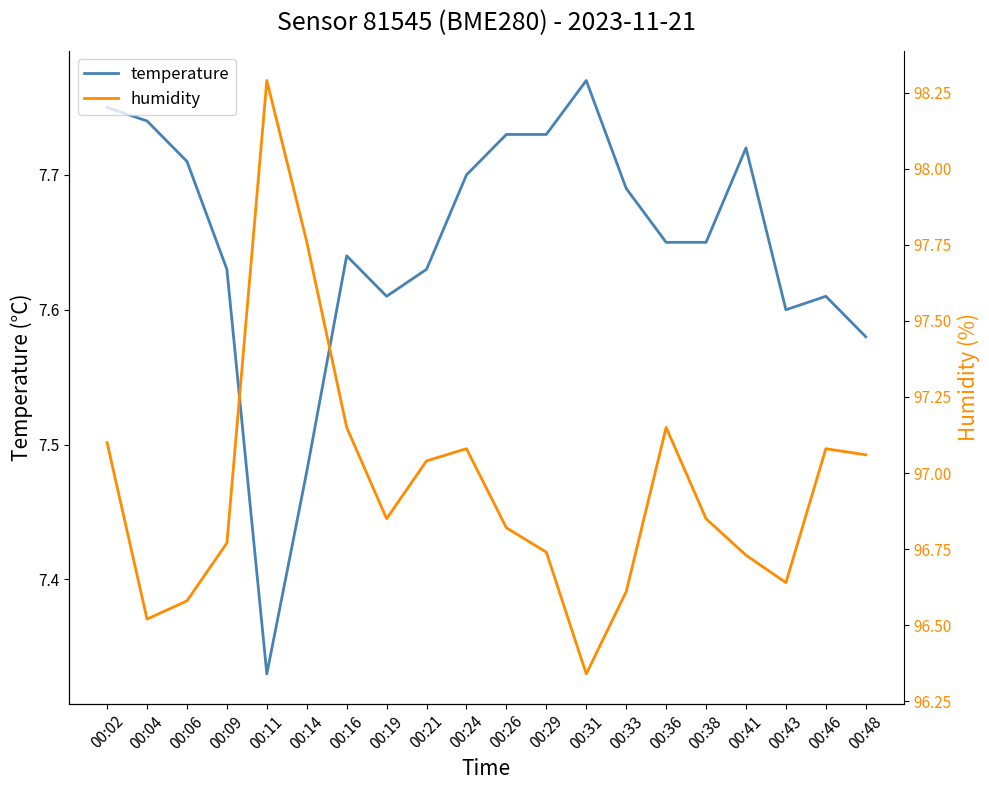

At 00:26, list the series in order from largest to smallest.

humidity, temperature